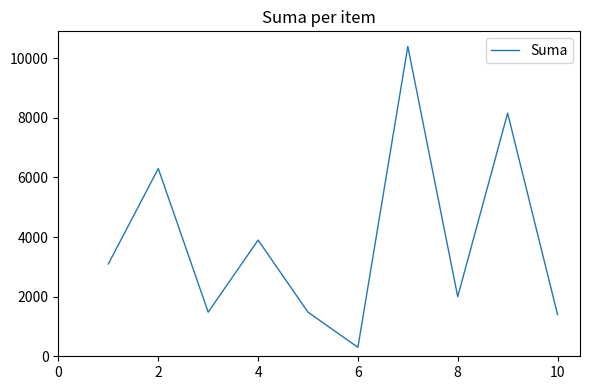

What is the smallest value displayed?

299.9